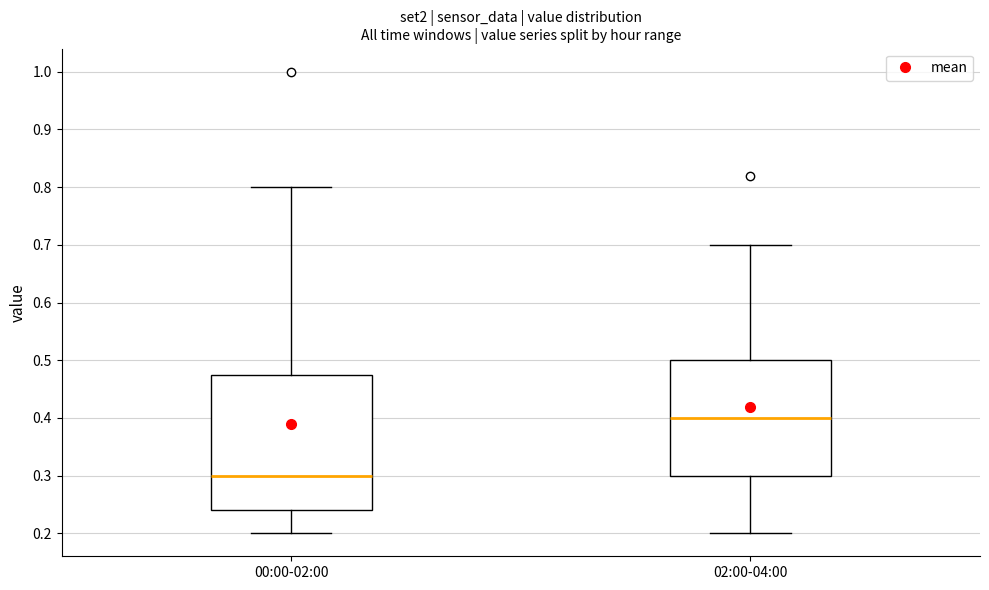

Which box's median line is the lowest?

00:00-02:00